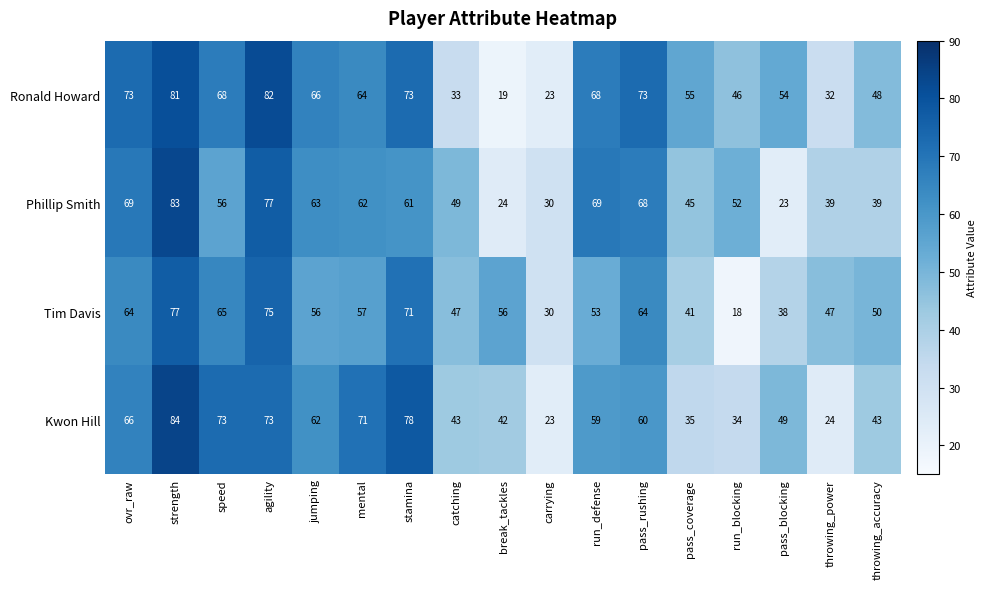

True or false: Ronald Howard has a value of 66 at jumping.

True